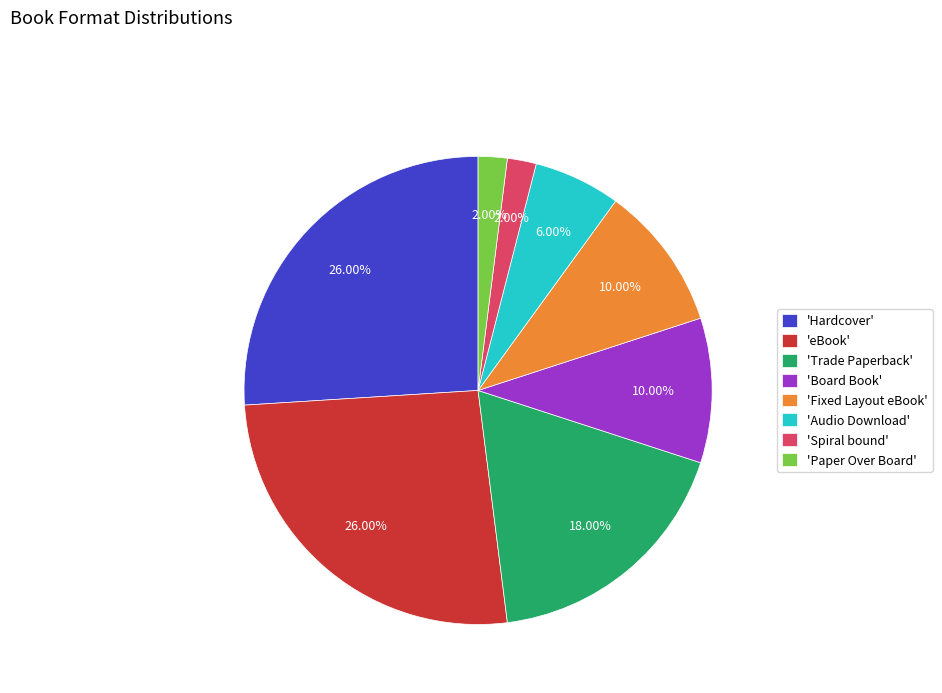

Does any single category account for the majority?

No